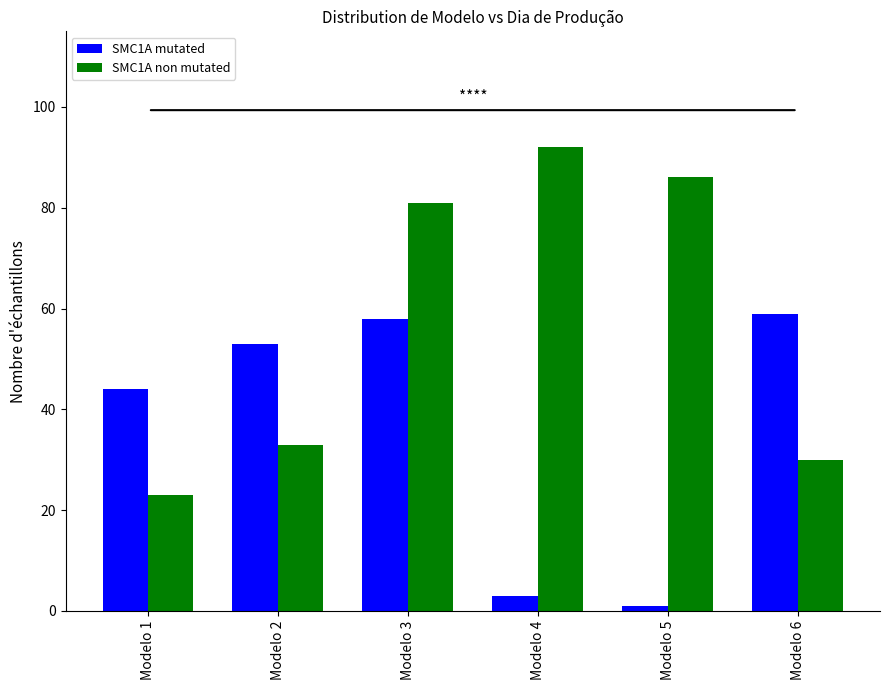

Is it true that SMC1A mutated equals 59 at Modelo 6?

True